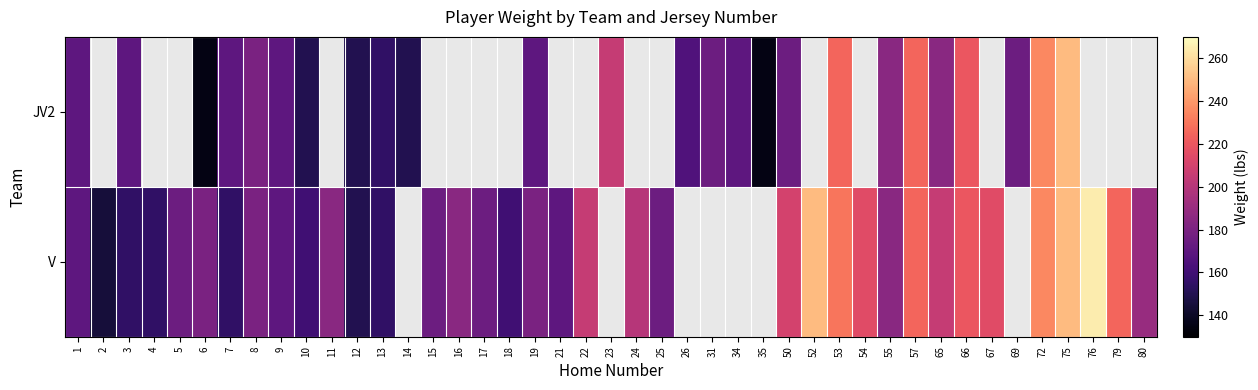

What is the spread (max minus min) of values at 50?

35